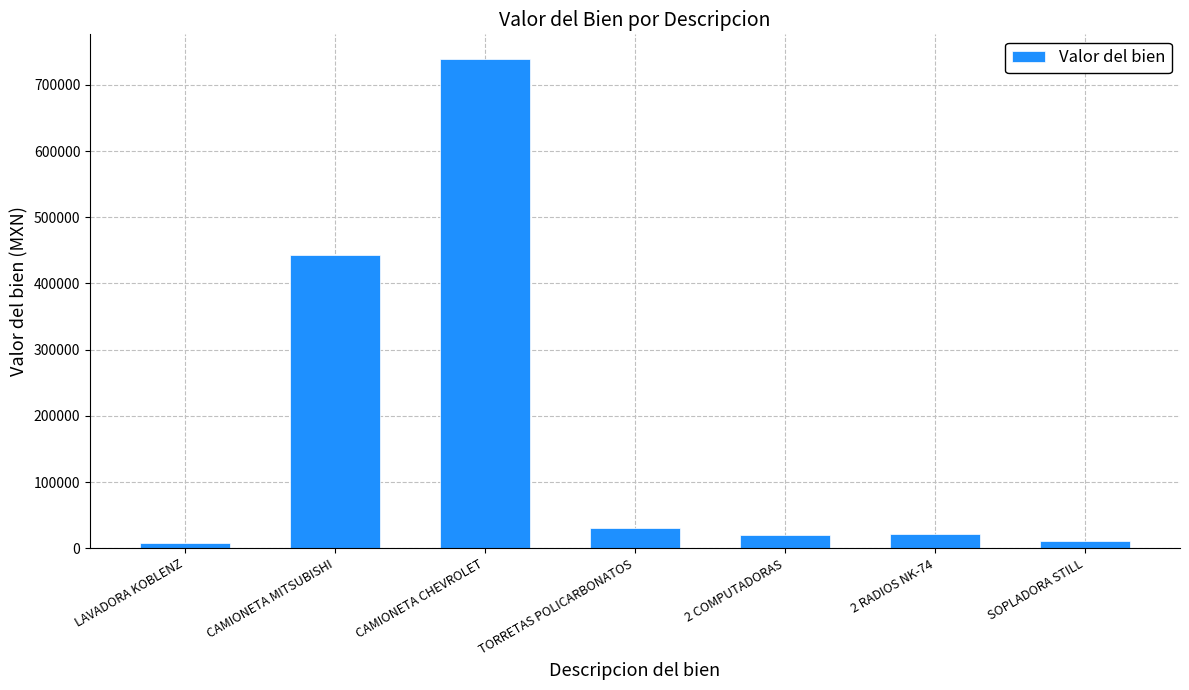

What is the label of the 2nd bar from the right?

2 RADIOS NK-74